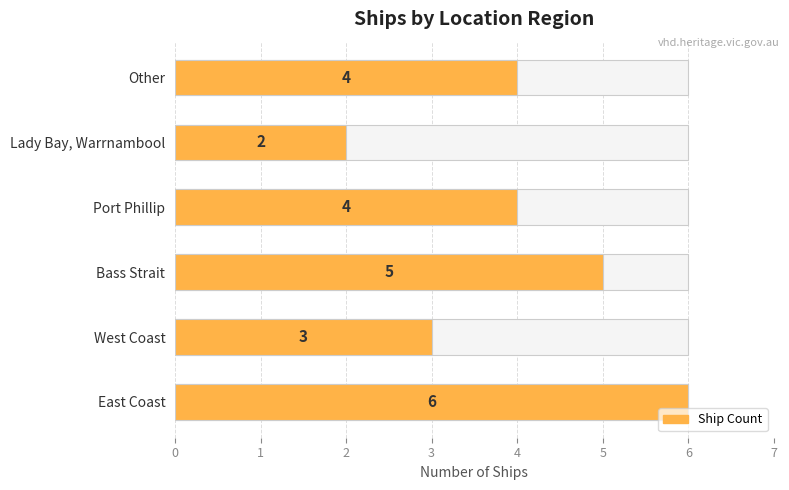

Is it true that the value at East Coast is 6?

True